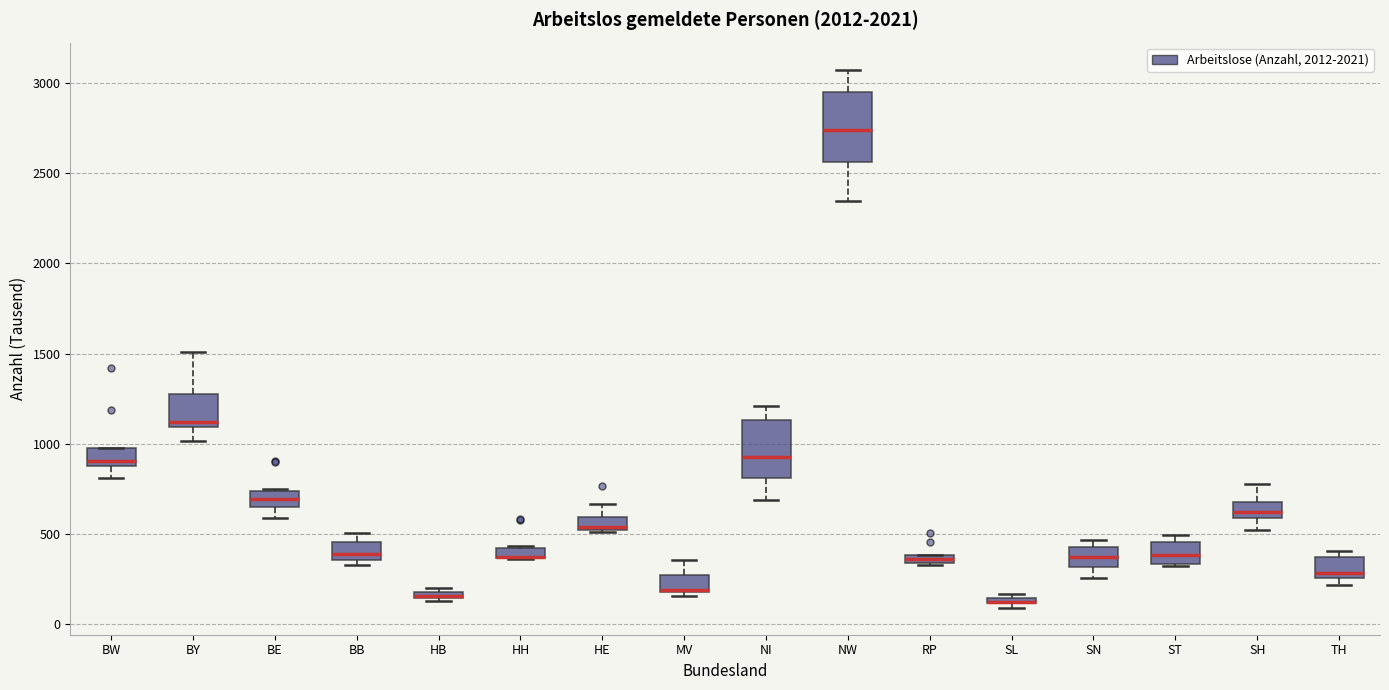

Where is the lower edge of the box for NI on the y-axis? The values are not printed on the chart, so give them approximately, as read against the axis.

800